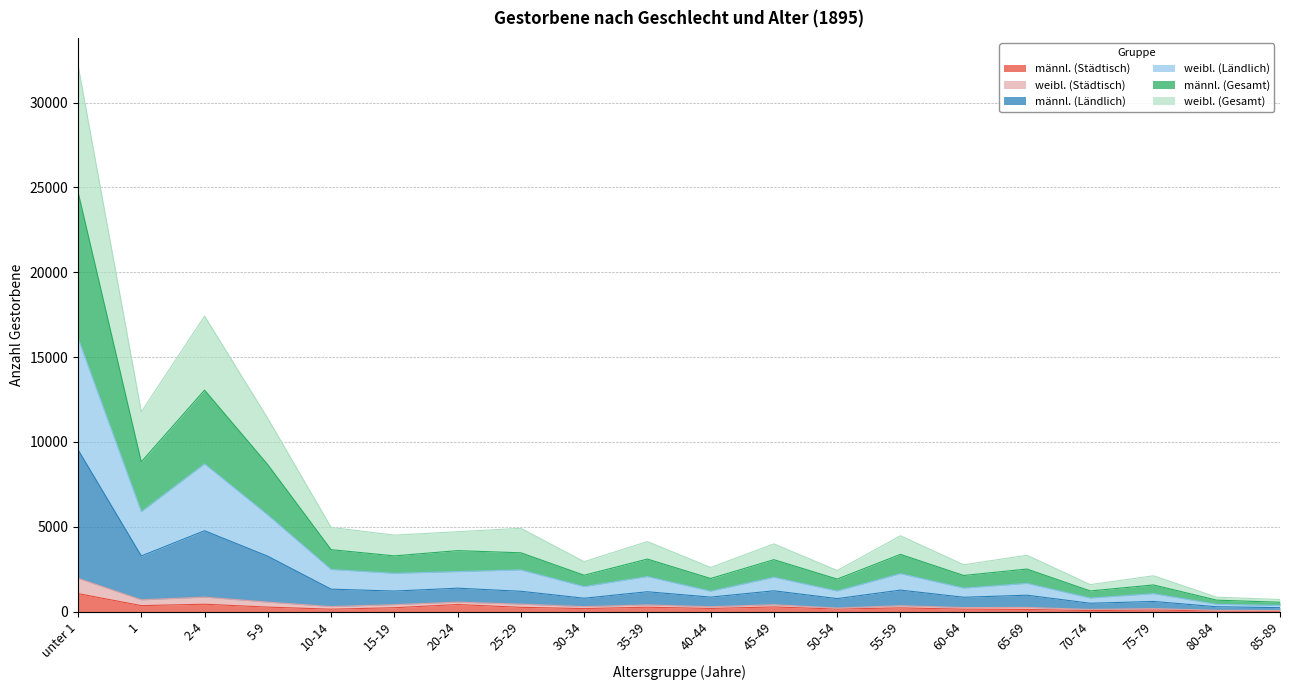

Between 55-59 and 85-89, which series saw the biggest shift?

männl. (Gesamt)